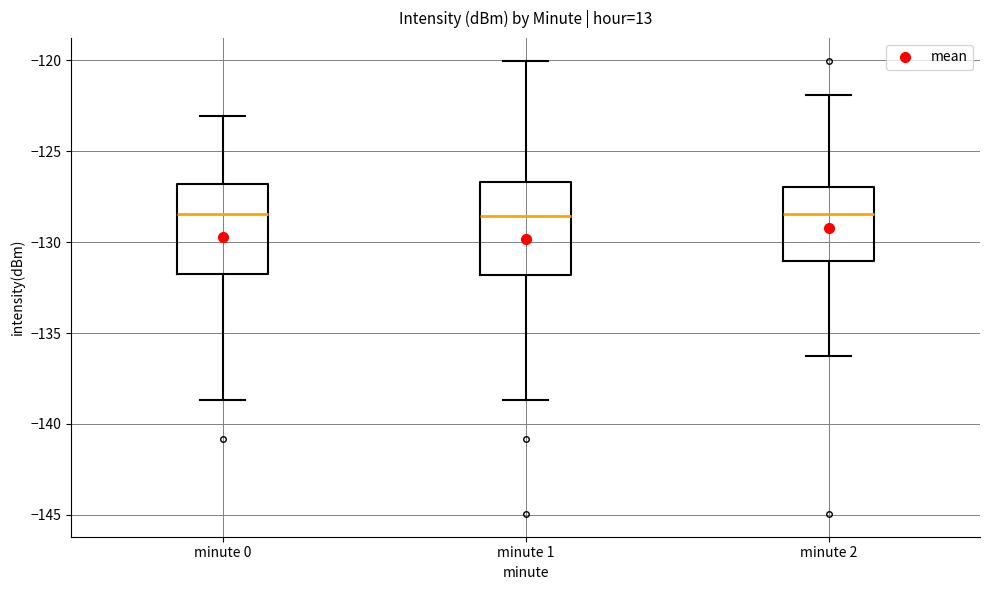

Reading left to right, transcribe this box plot: for each box, give where its median line is, the range the box spans, and where its two whiskers end, as read against the y-axis. The values are not printed on the chart, so give them approximately, as read against the axis.

minute 0: median -128.5, box -131.5 to -127.0, whiskers -138.5 to -123.0
minute 1: median -128.5, box -132.0 to -126.5, whiskers -138.5 to -120.0
minute 2: median -128.5, box -131.0 to -127.0, whiskers -136.0 to -122.0